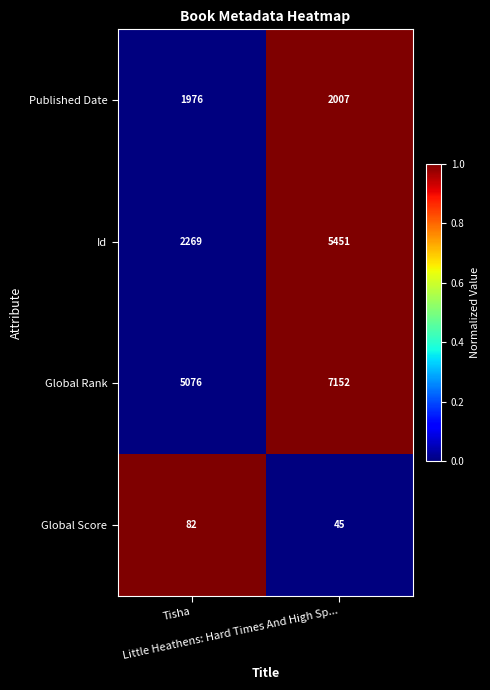

Which series has the largest range (max minus min)?

Id